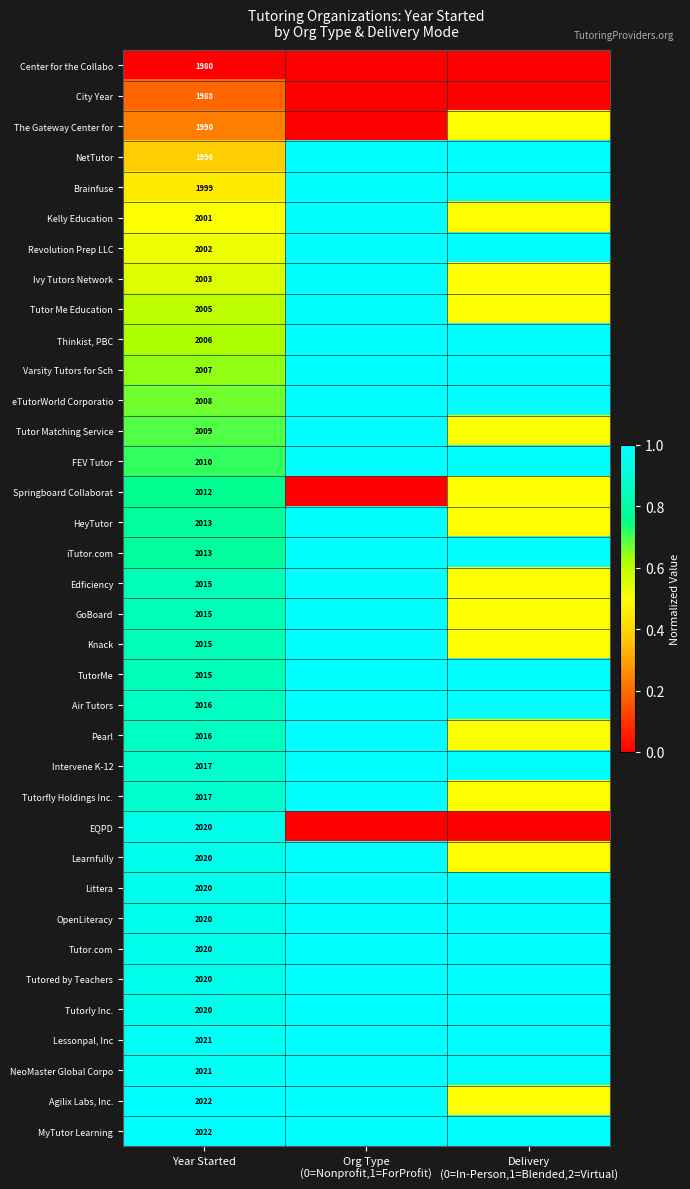

What is the total value across all series at Year Started?

72394.0